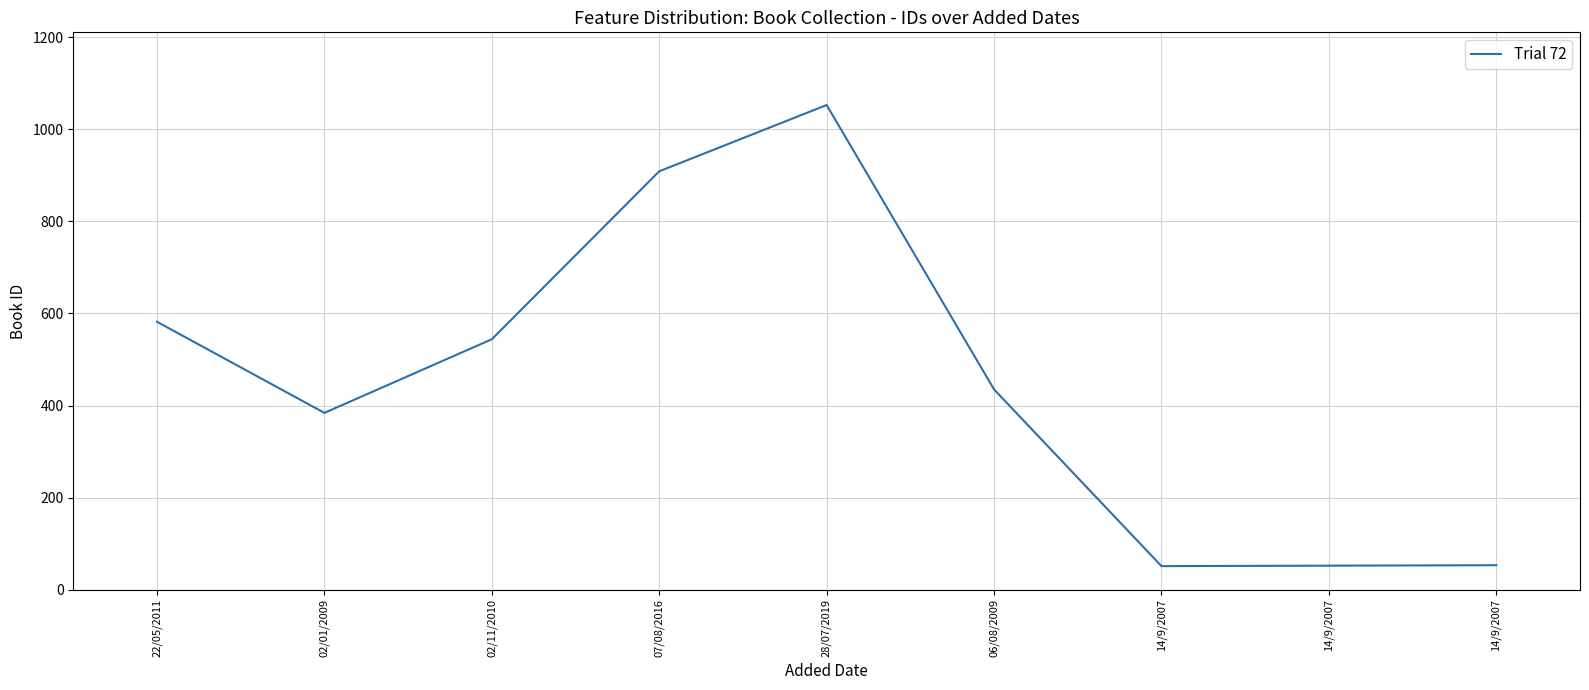

Is it true that the value at 02/11/2010 is 757?

False